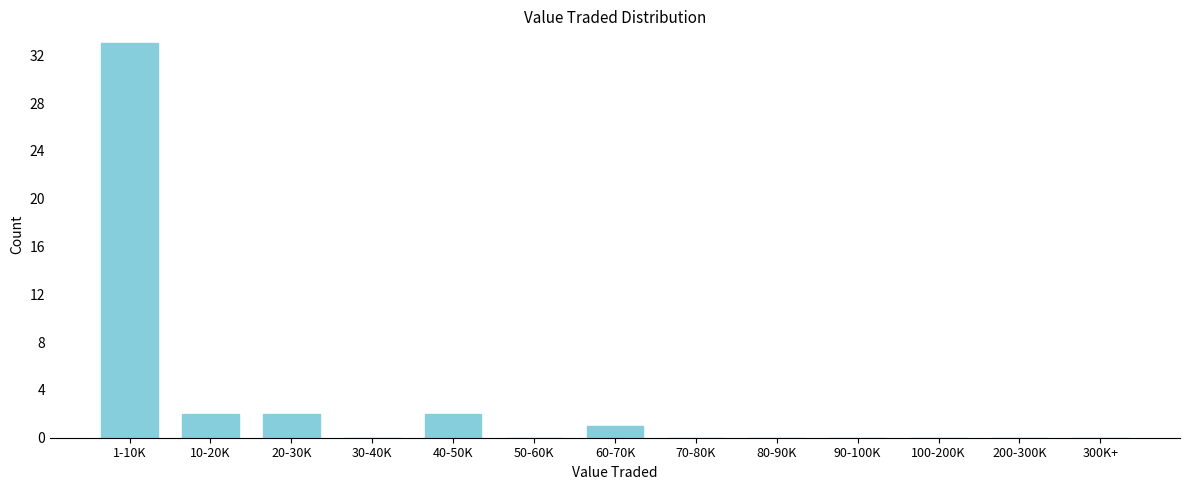

Reading left to right, extract all data points from this chart.

1-10K=33	10-20K=2	20-30K=2	30-40K=0	40-50K=2	50-60K=0	60-70K=1	70-80K=0	80-90K=0	90-100K=0	100-200K=0	200-300K=0	300K+=0